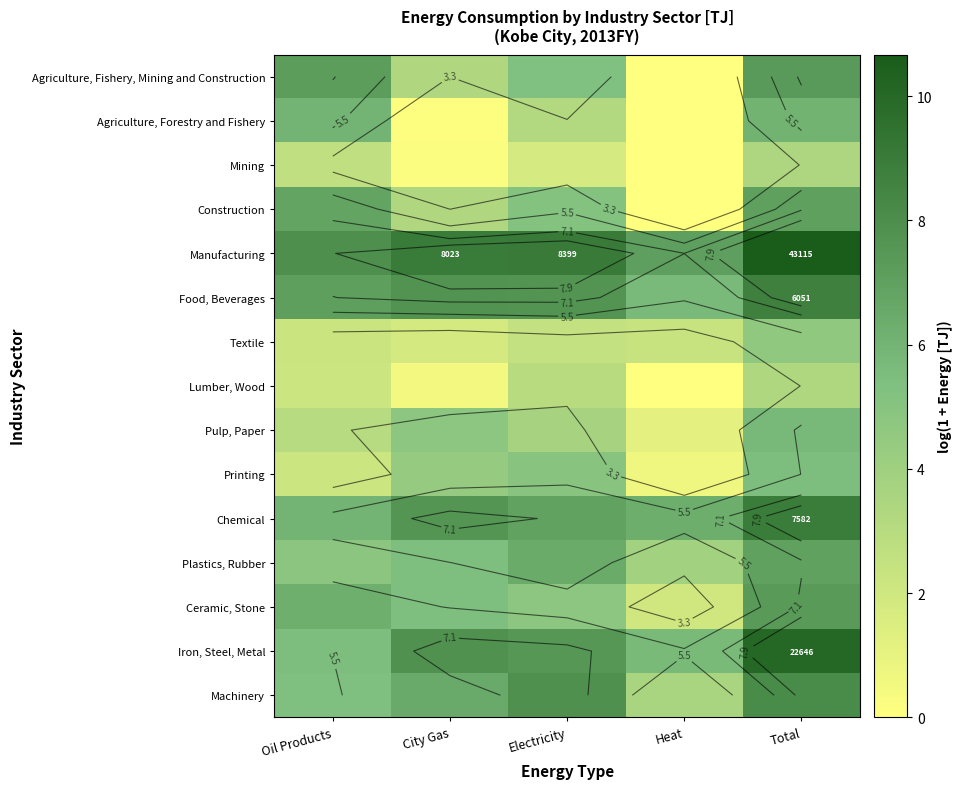

Which label corresponds to the largest value in the chart?

Total